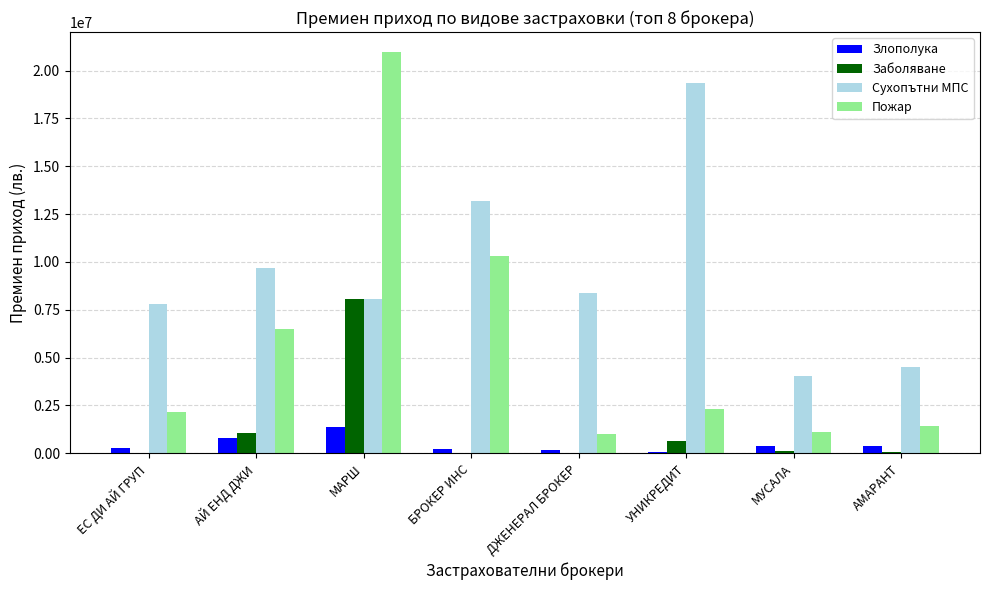

Between БРОКЕР ИНС and УНИКРЕДИТ, which series saw the biggest shift?

Пожар